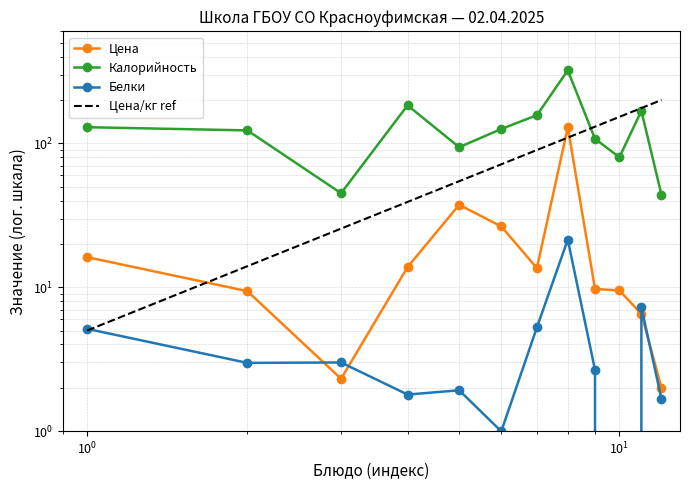

How many values in the Калорийность series are below 125?

6